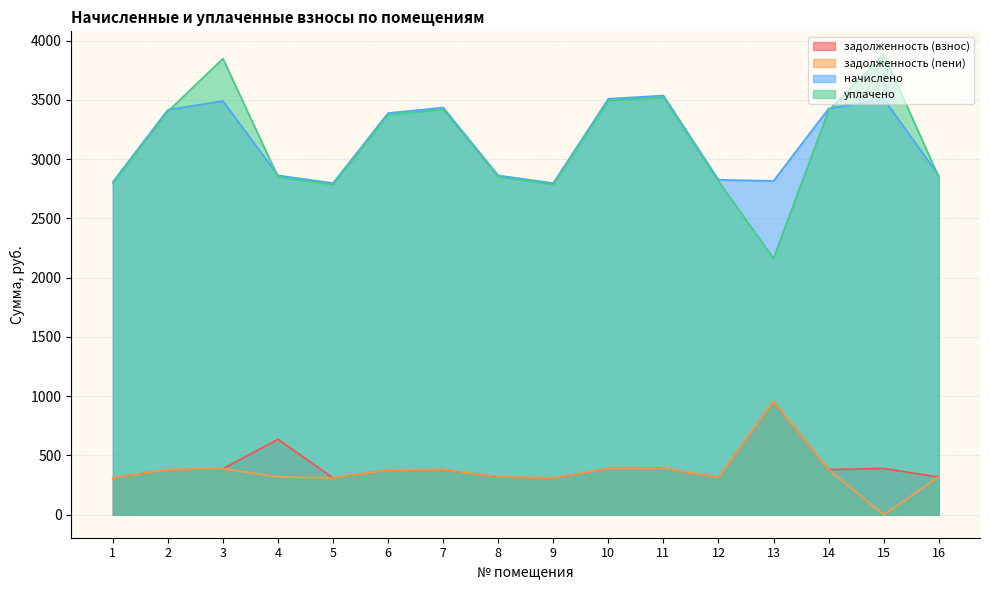

Is it true that задолженность (взнос) equals 389.9 at 10?

True